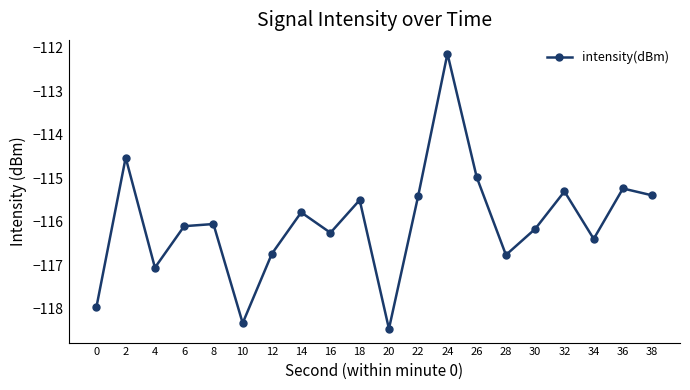

How many points are higher than both their immediate neighbors (excluding endpoints)?

7